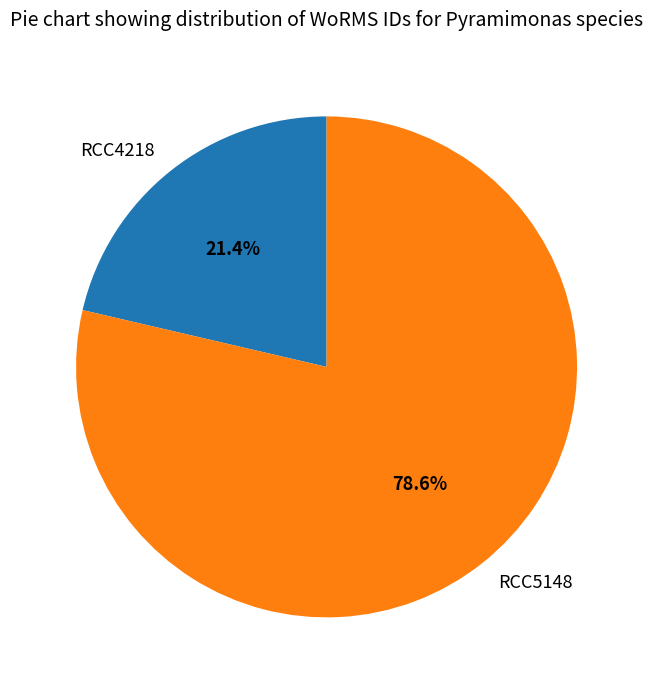

Is it true that RCC4218 is 21% of the pie?

True